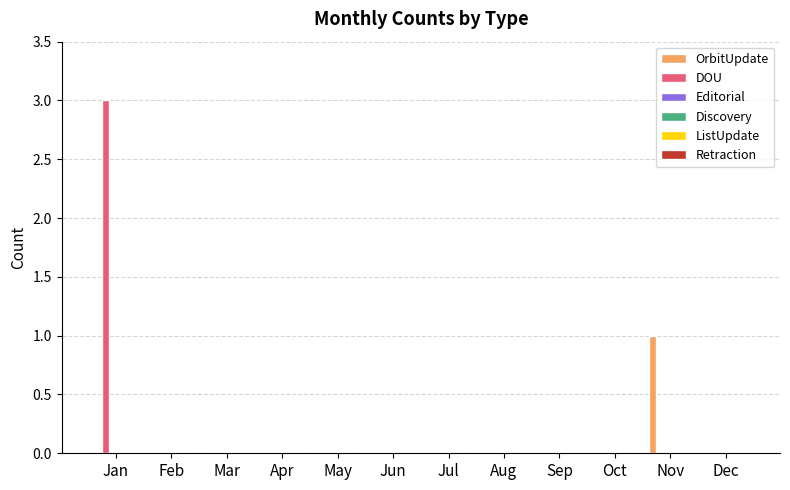

How many categories are shown in the chart?

12